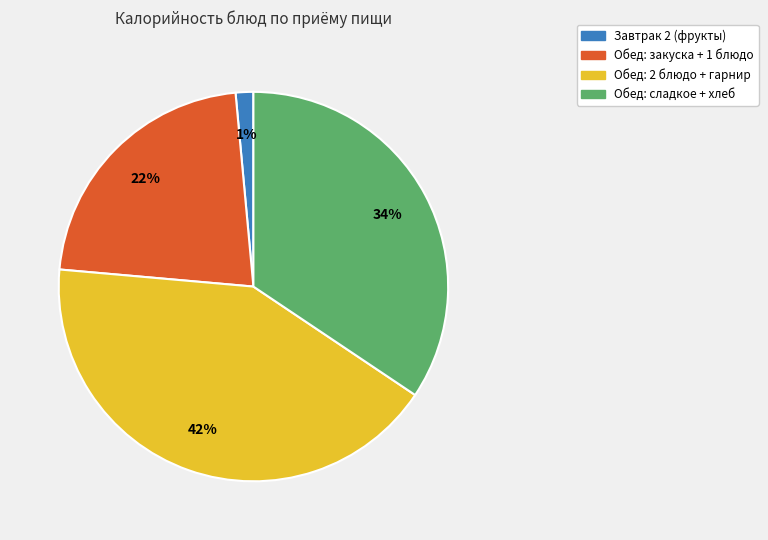

To the nearest percent, what is the difference between the largest and smallest slice percentages?

41%